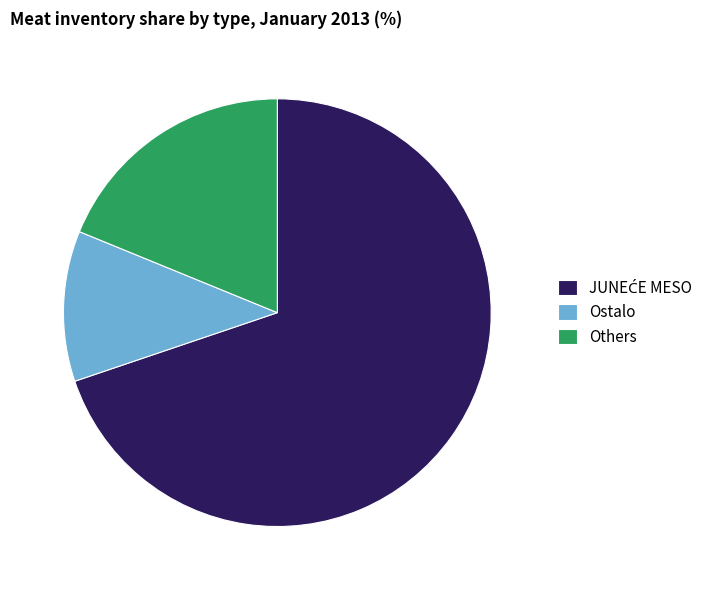

The Others slice represents 19% of the pie. True or false?

True